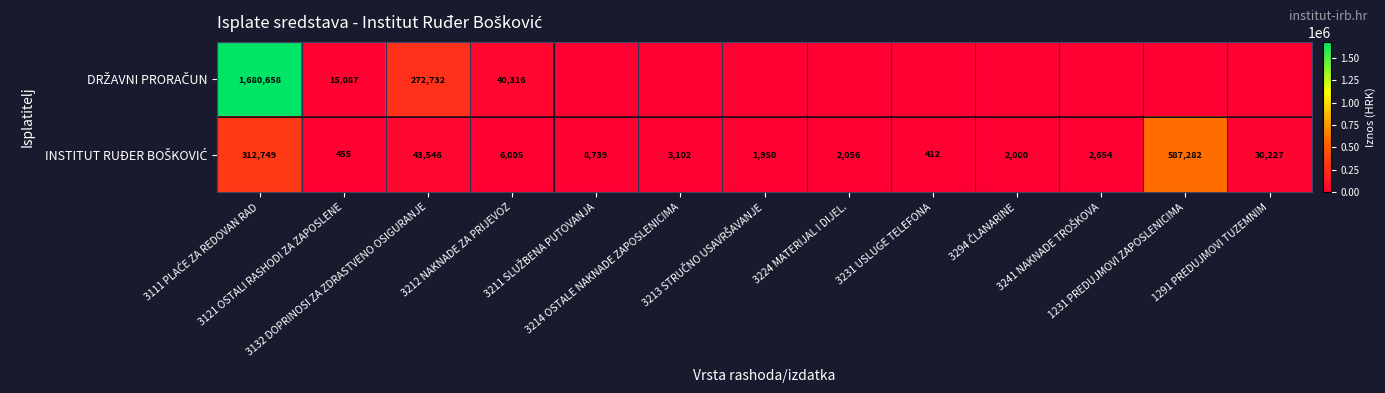

List the series in order of their overall mean, highest first.

DRŽAVNI PRORAČUN, INSTITUT RUĐER BOŠKOVIĆ